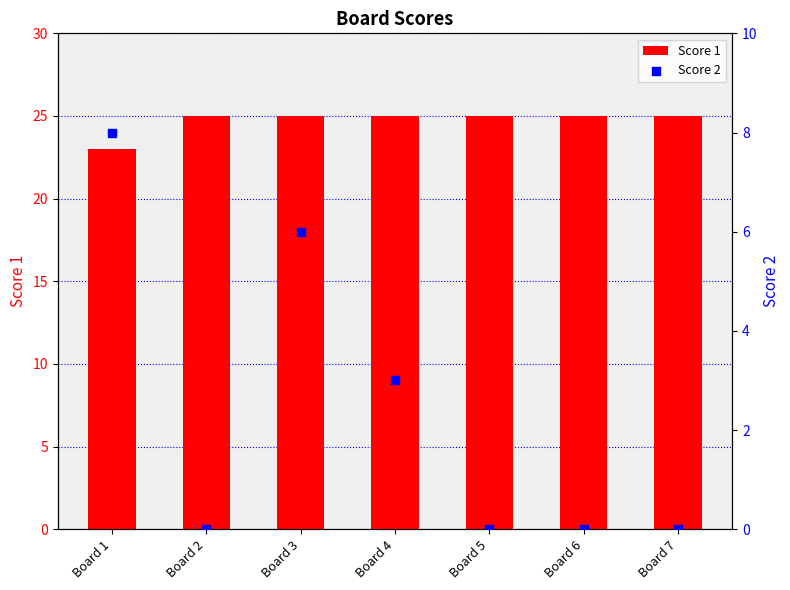

Which series has the largest total across all categories?

Score 1